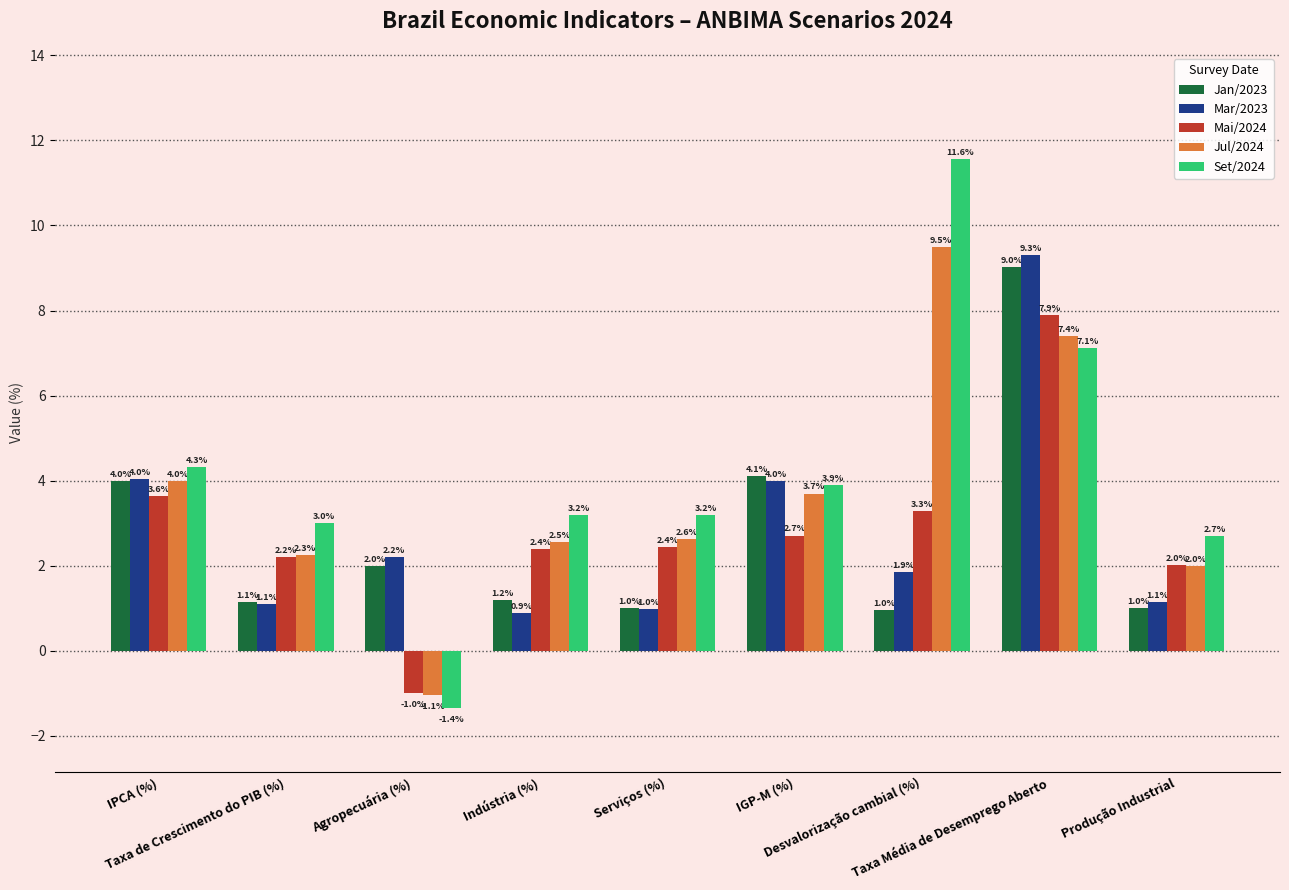

At which category is the sum across all series the highest?

Taxa Média de Desemprego Aberto